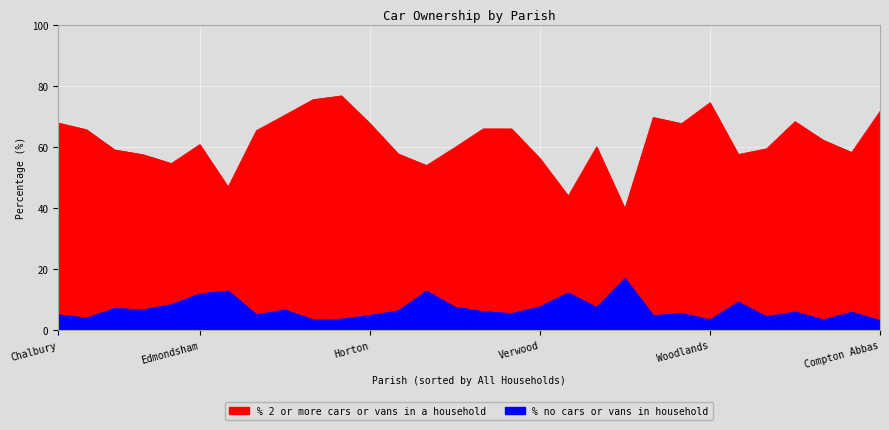

Does the chart display data point markers on the line(s)?

No